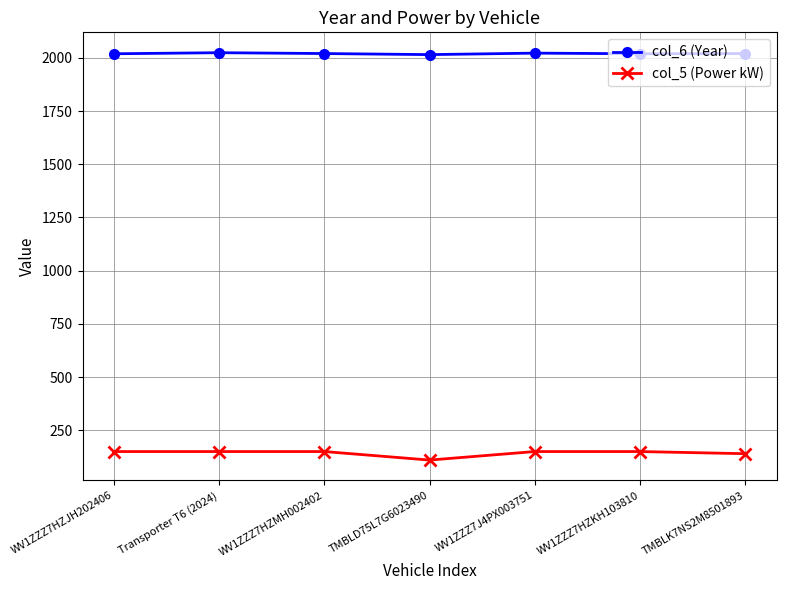

True or false: col_5 (Power kW) has a value of 219 at WV1ZZZ7HZMH002402.

False